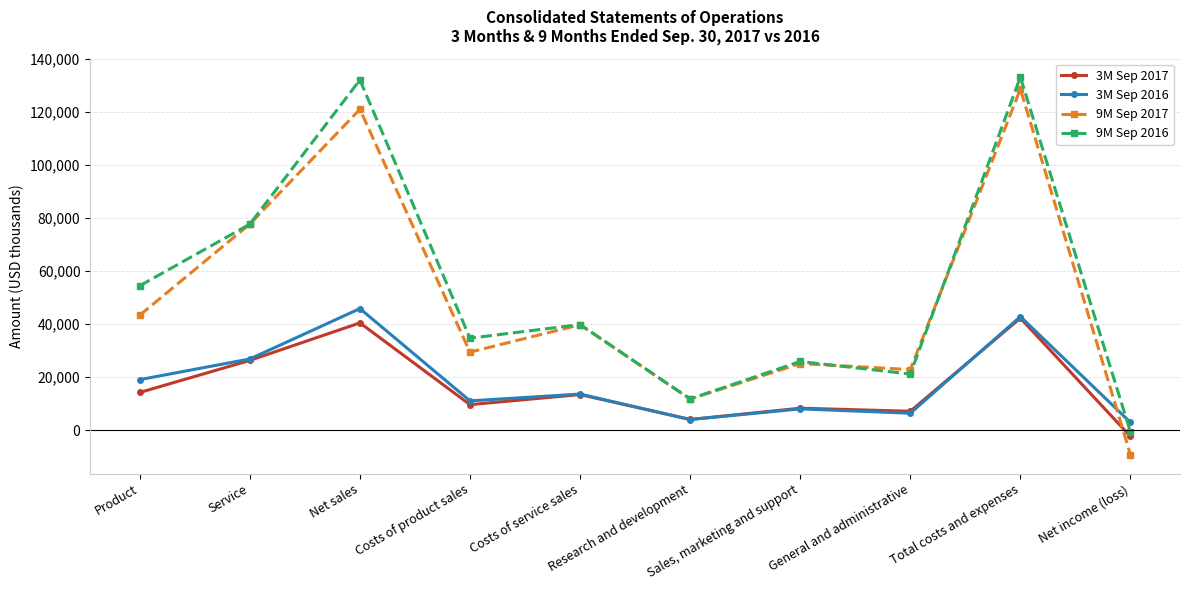

The 3M Sep 2016 series shows 64831 at Total costs and expenses. True or false?

False